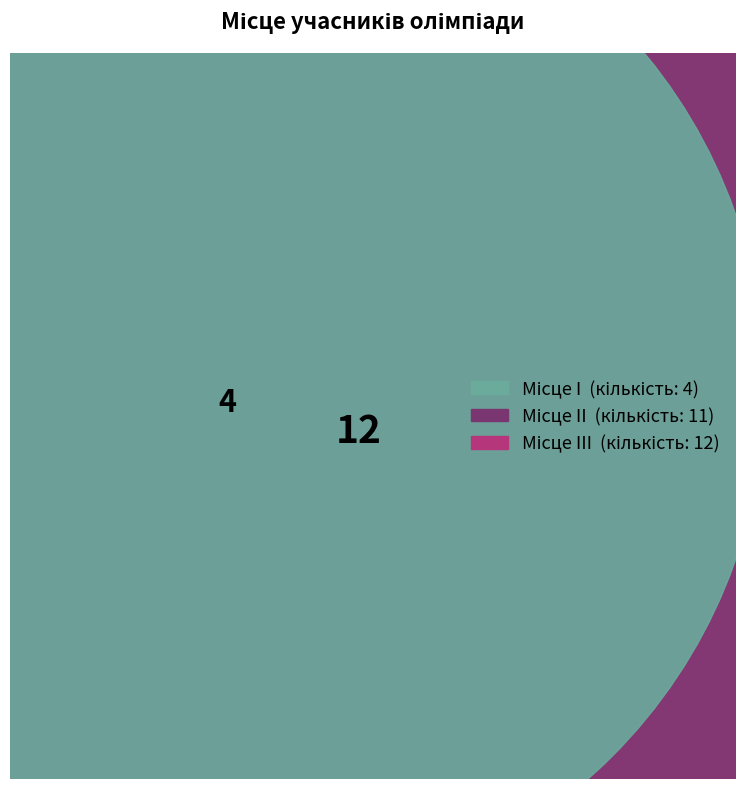

How many segments does this pie chart have?

3